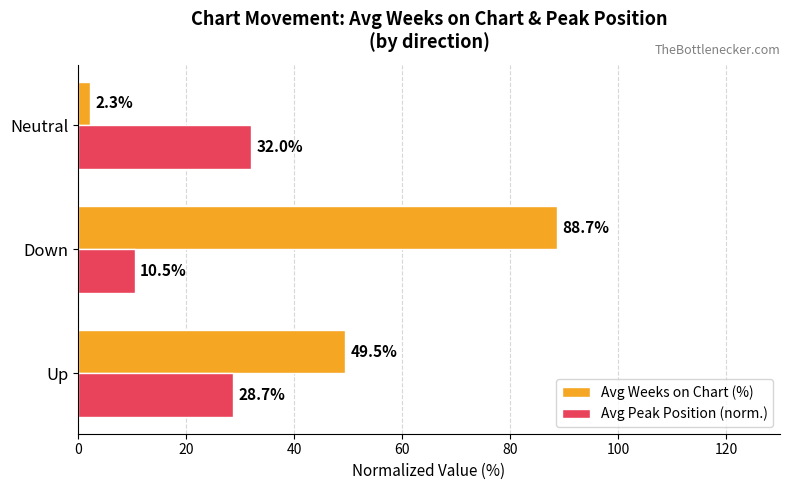

What is the average value of the Avg Peak Position (norm.) series?

23.8